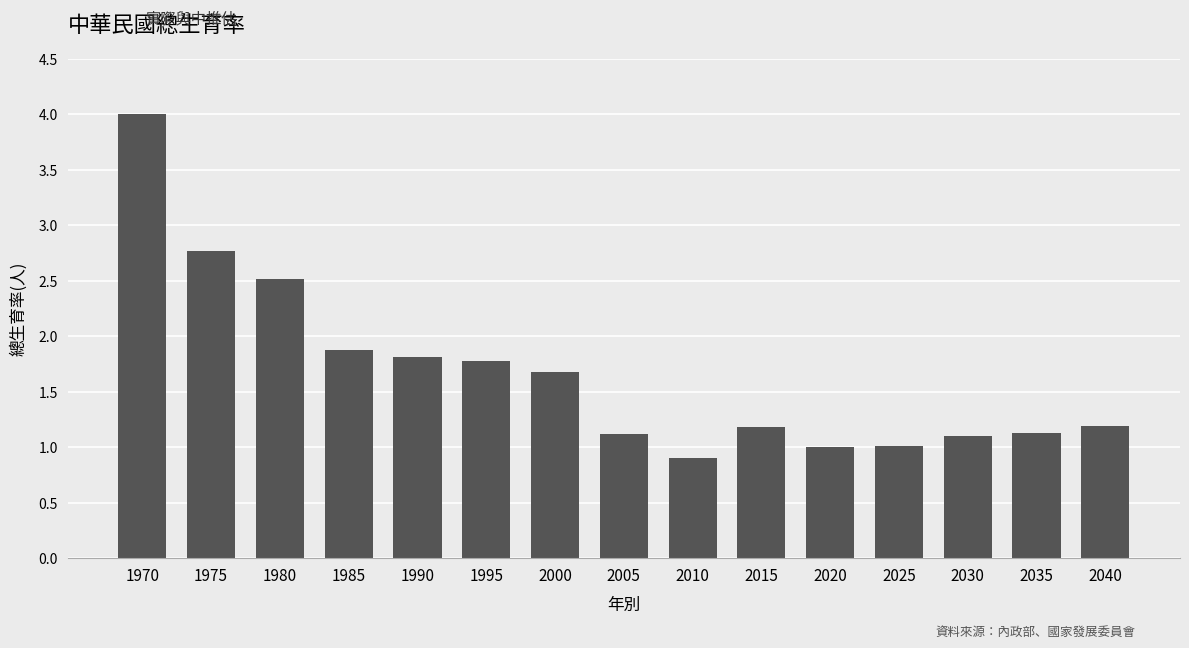

Which category has the lowest value across all series?

2010